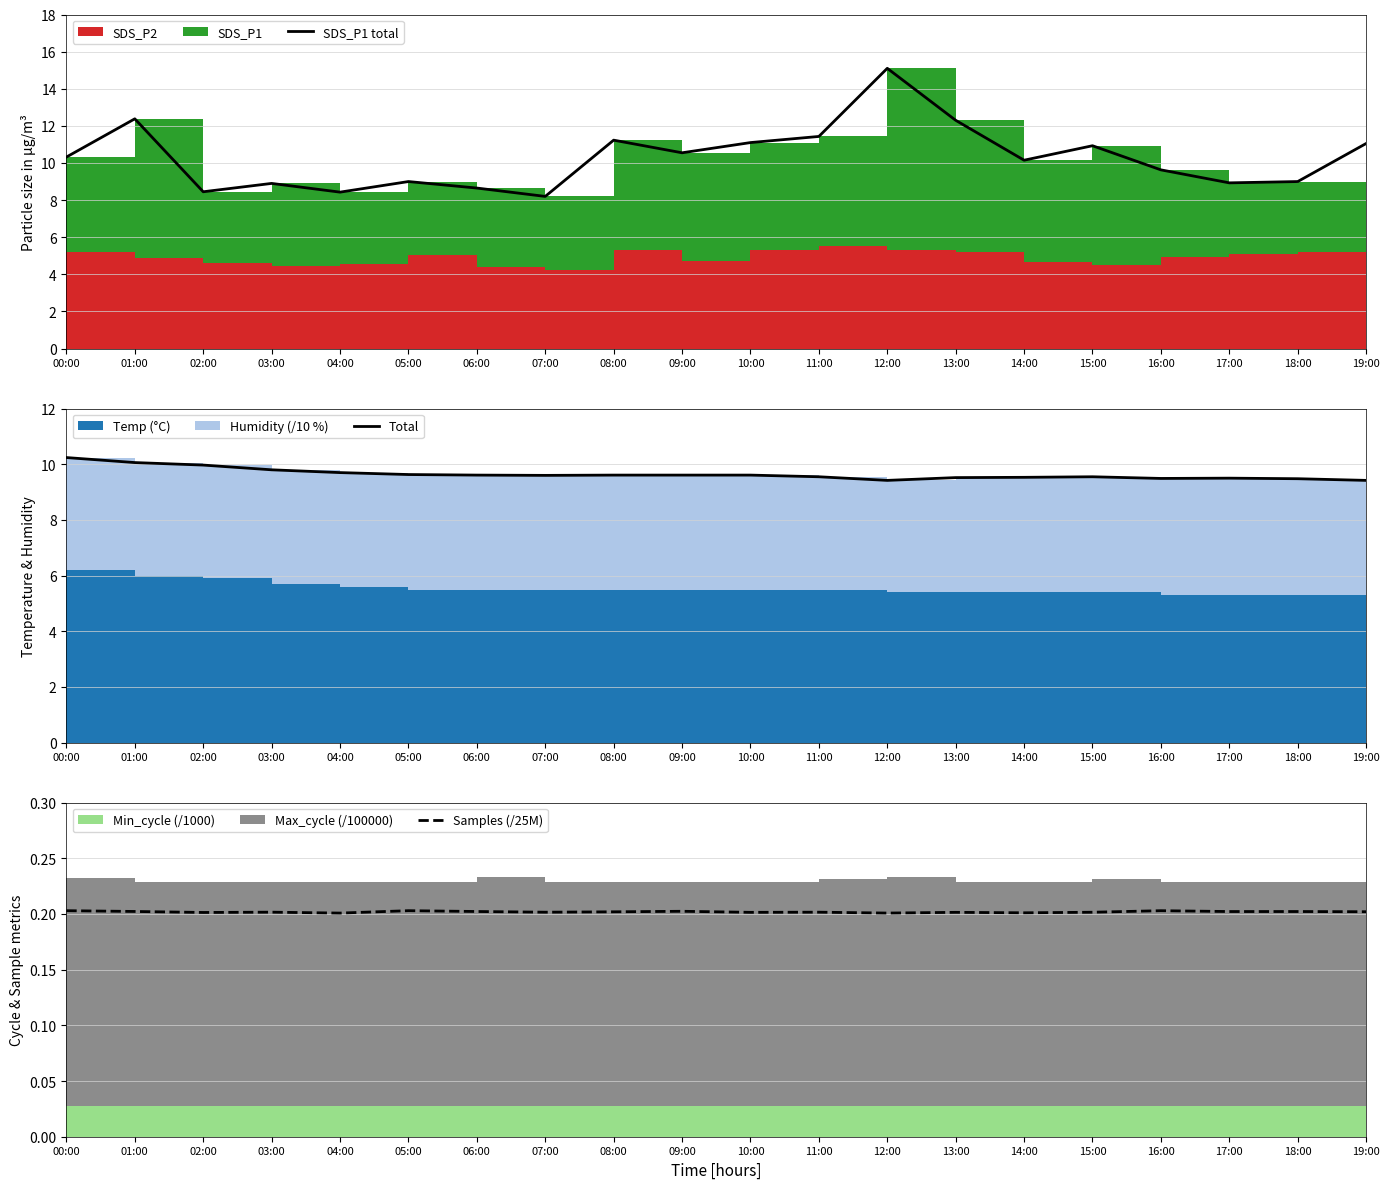

True or false: SDS_P1 total and Total cross at least once.

True